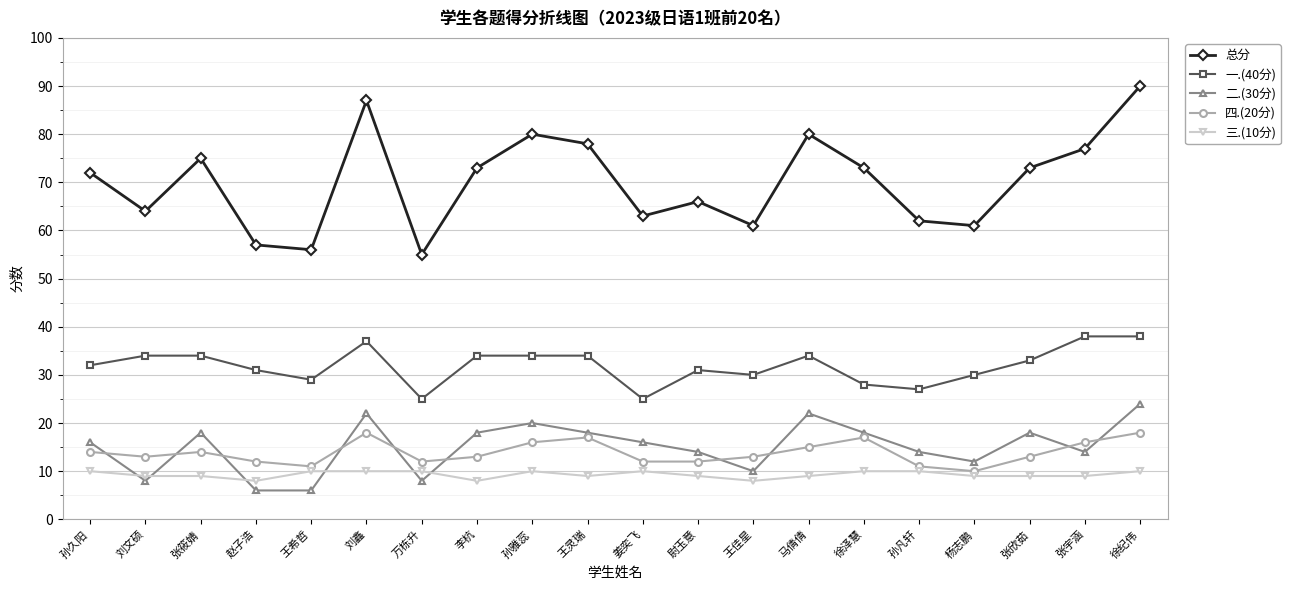

List the series in order of their peak value, highest first.

总分, 一.(40分), 二.(30分), 四.(20分), 三.(10分)